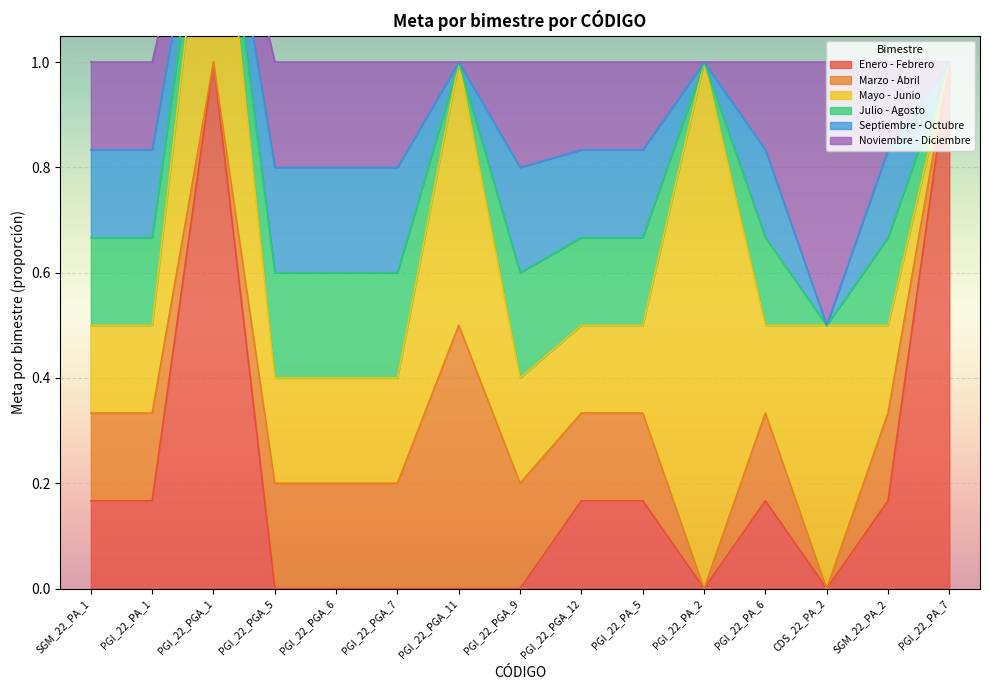

What is the label of the 12th point from the right?

PGI_22_PGA_5